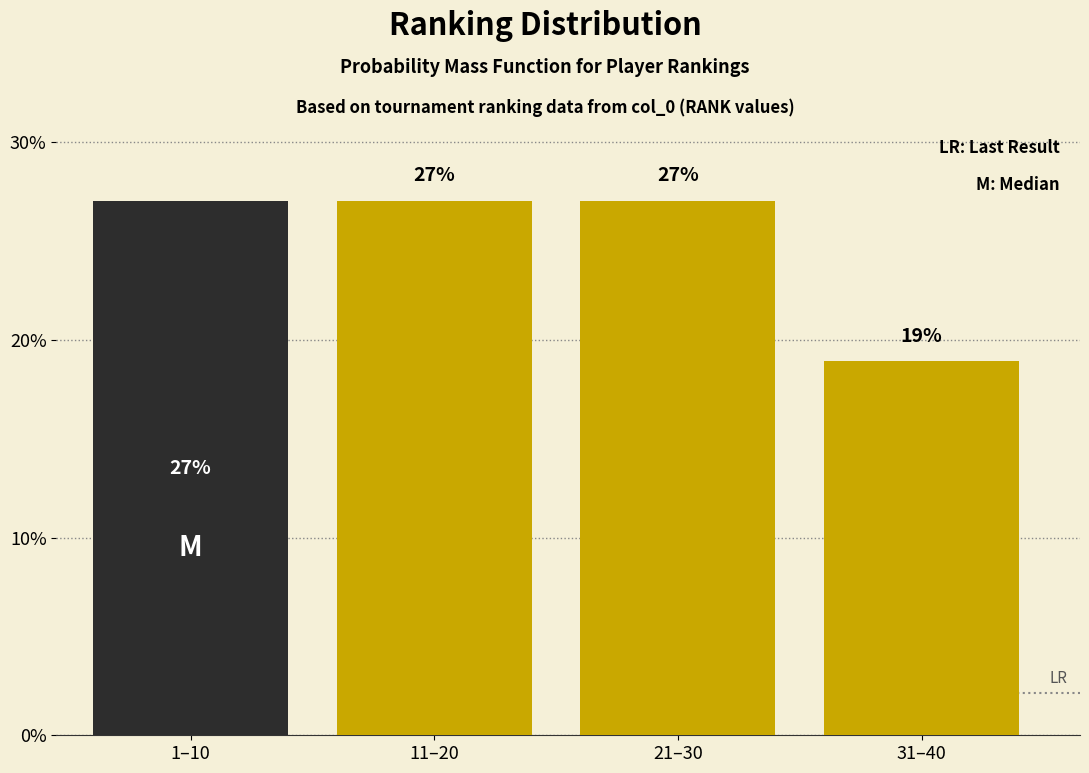

What is the label of the 2nd bar from the left?

11–20